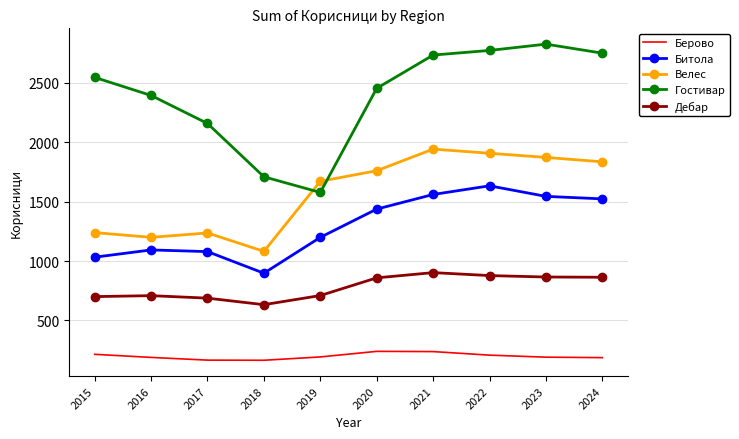

What is the difference between the highest and lowest values at 2021?

2497